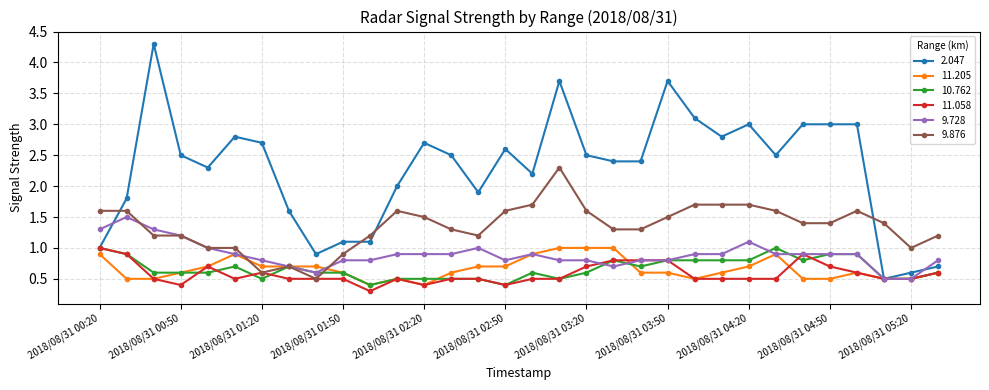

Which series has the widest spread of values?

2.047